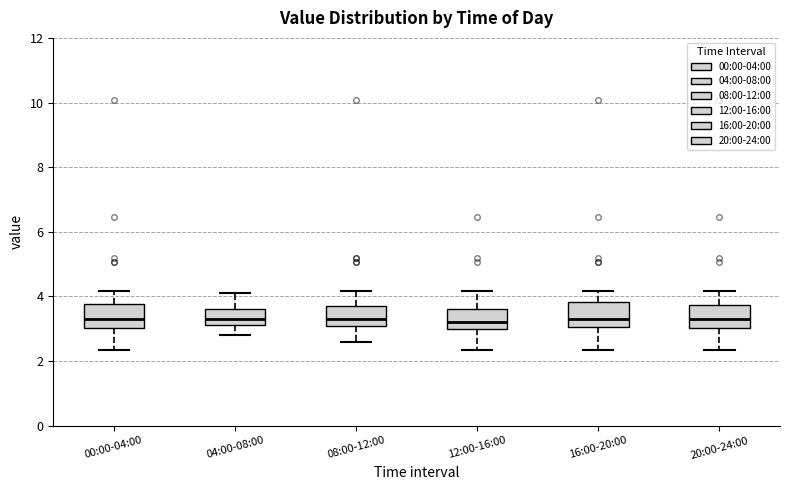

Reading left to right, transcribe this box plot: for each box, give where its median line is, the range the box spans, and where its two whiskers end, as read against the y-axis. The values are not printed on the chart, so give them approximately, as read against the axis.

00:00-04:00: median 3.4, box 3.0 to 3.8, whiskers 2.4 to 4.2
04:00-08:00: median 3.4, box 3.2 to 3.6, whiskers 2.8 to 4.2
08:00-12:00: median 3.4, box 3.0 to 3.8, whiskers 2.6 to 4.2
12:00-16:00: median 3.2, box 3.0 to 3.6, whiskers 2.4 to 4.2
16:00-20:00: median 3.4, box 3.0 to 3.8, whiskers 2.4 to 4.2
20:00-24:00: median 3.4, box 3.0 to 3.8, whiskers 2.4 to 4.2